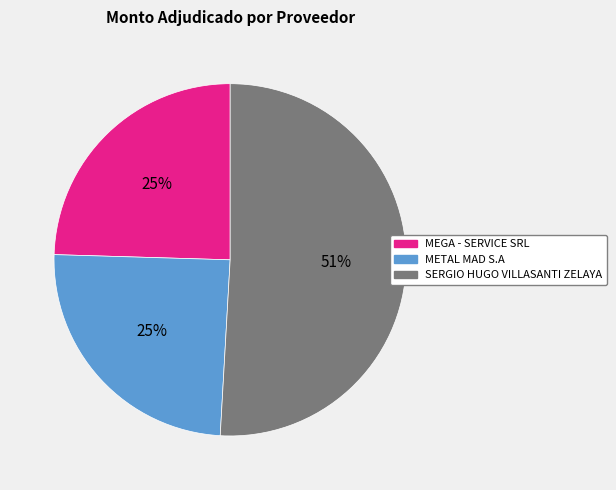

To the nearest percent, what portion does MEGA - SERVICE SRL represent?

25%